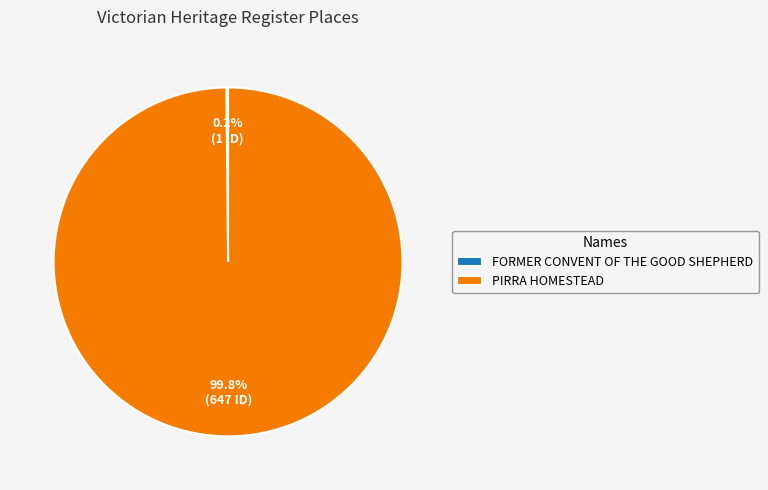

What percentage is NOT represented by PIRRA HOMESTEAD?

0.2%